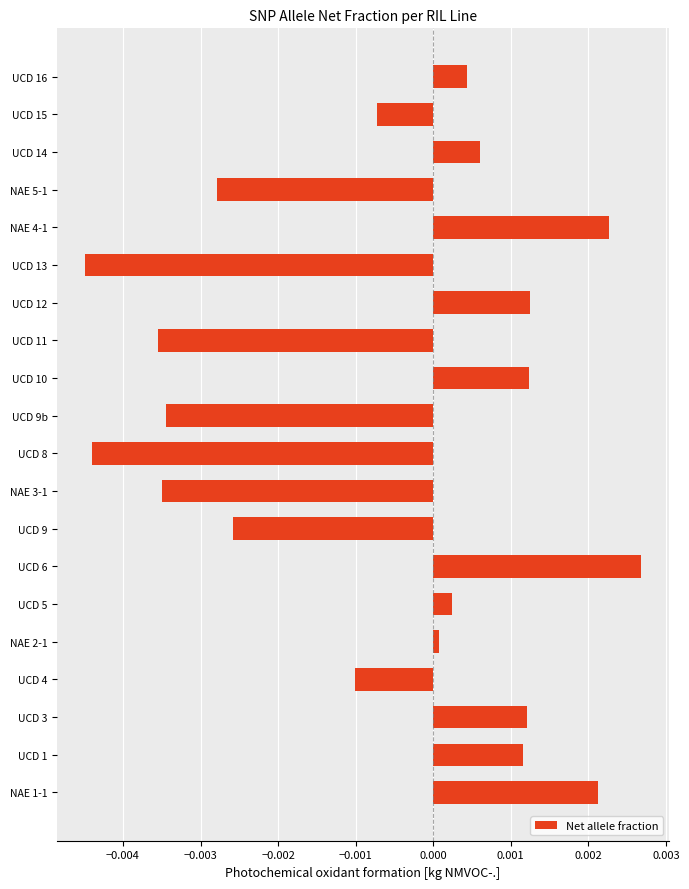

Does the chart contain any negative values?

Yes